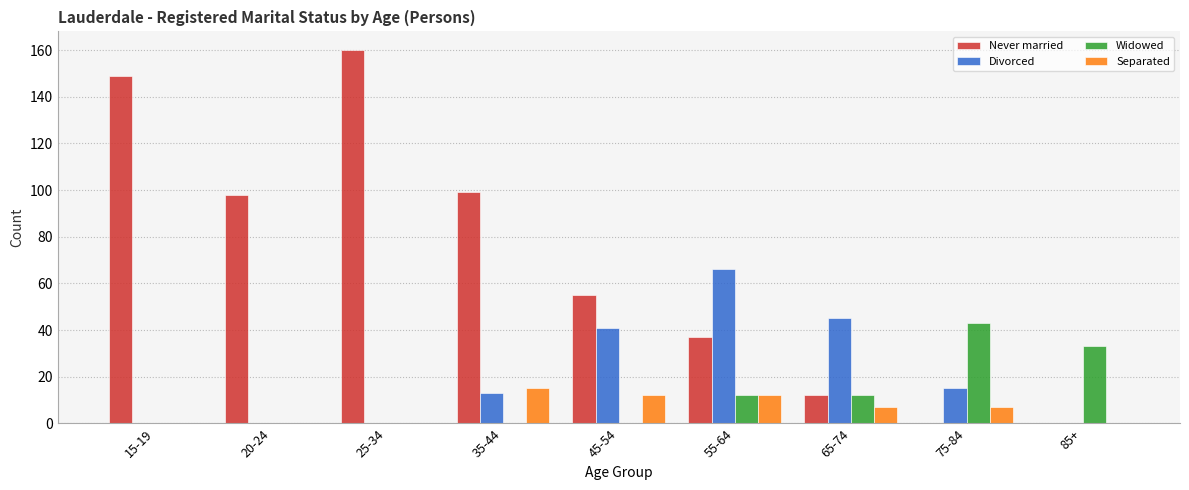

Is it true that Widowed equals 0 at 20-24?

True